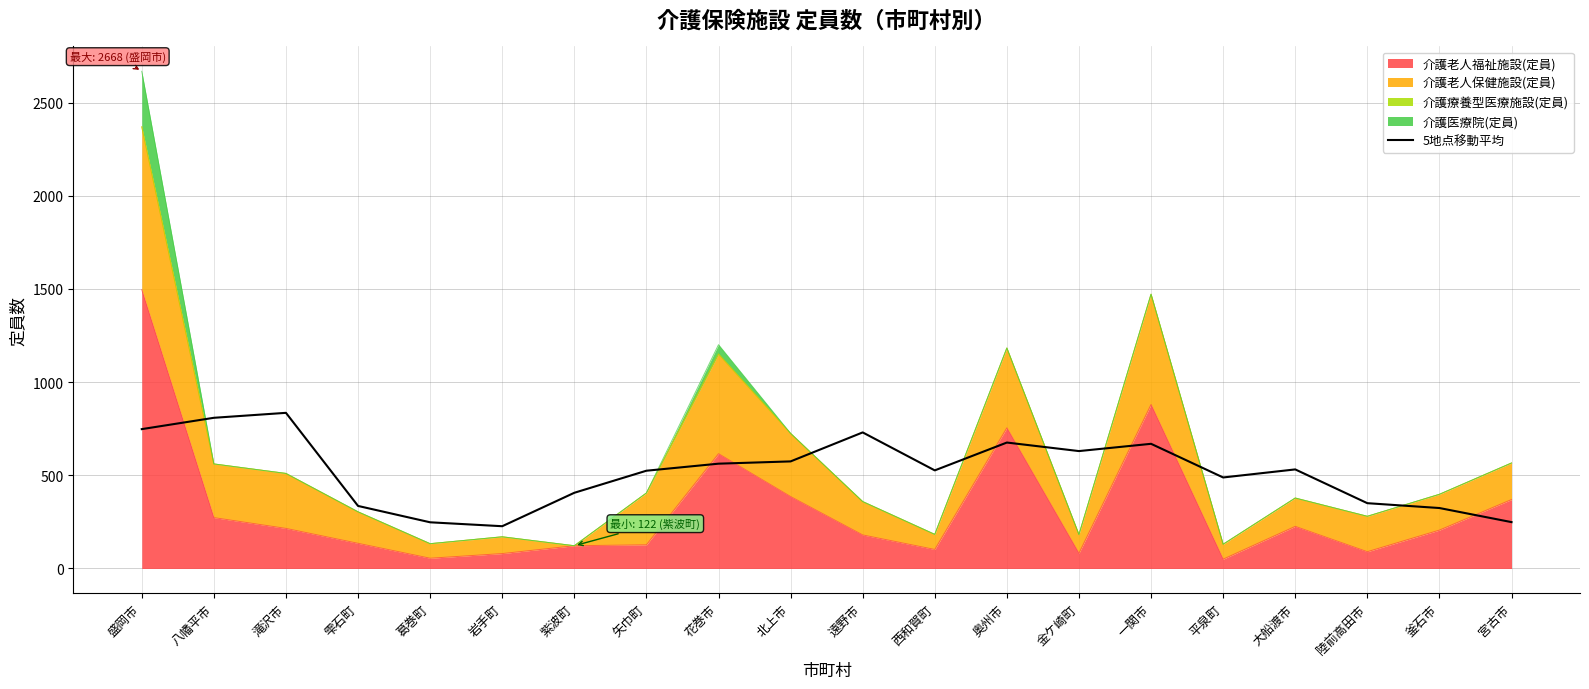

Read the value at 西和賀町.

526.4